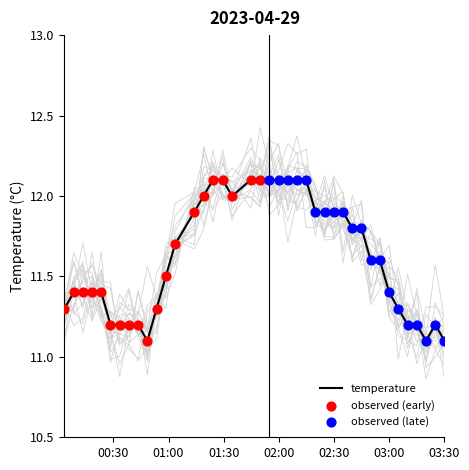

What is the maximum value for temperature?

12.1